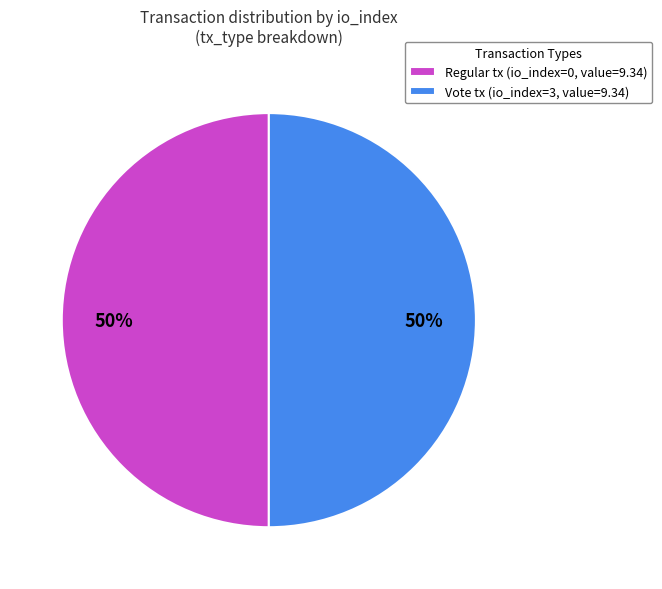

Is the sum of Regular tx (io_index=0, value=9.34) and Vote tx (io_index=3, value=9.34) greater than half?

Yes